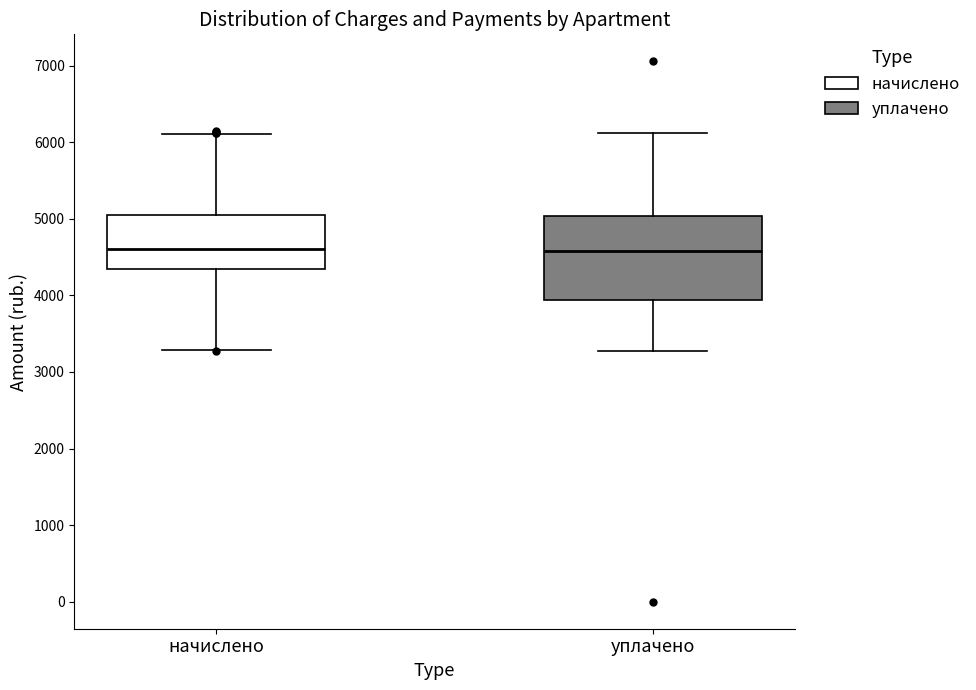

Reading left to right, read every box against the y-axis: the position of its median line, the range the box covers, and the ends of its whiskers. The values are not printed on the chart, so give them approximately, as read against the axis.

начислено: median 4600, box 4300 to 5000, whiskers 3300 to 6100
уплачено: median 4600, box 3900 to 5000, whiskers 3300 to 6100